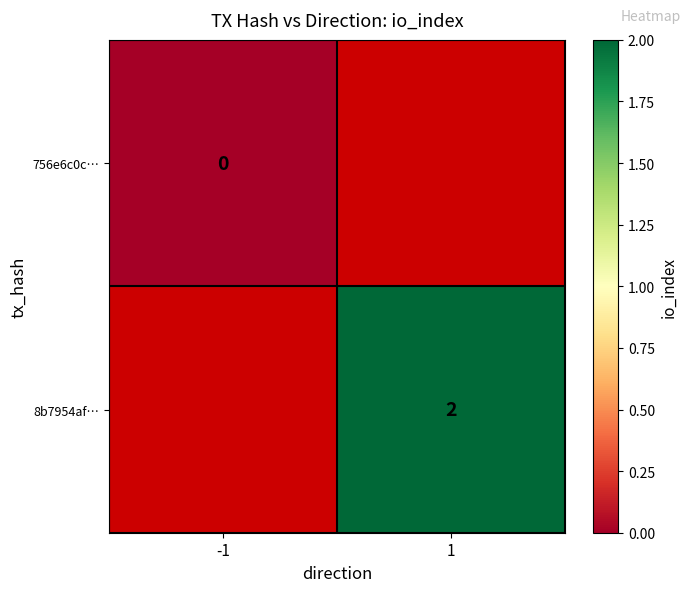

The 8b7954af… series shows 2 at 1. True or false?

True